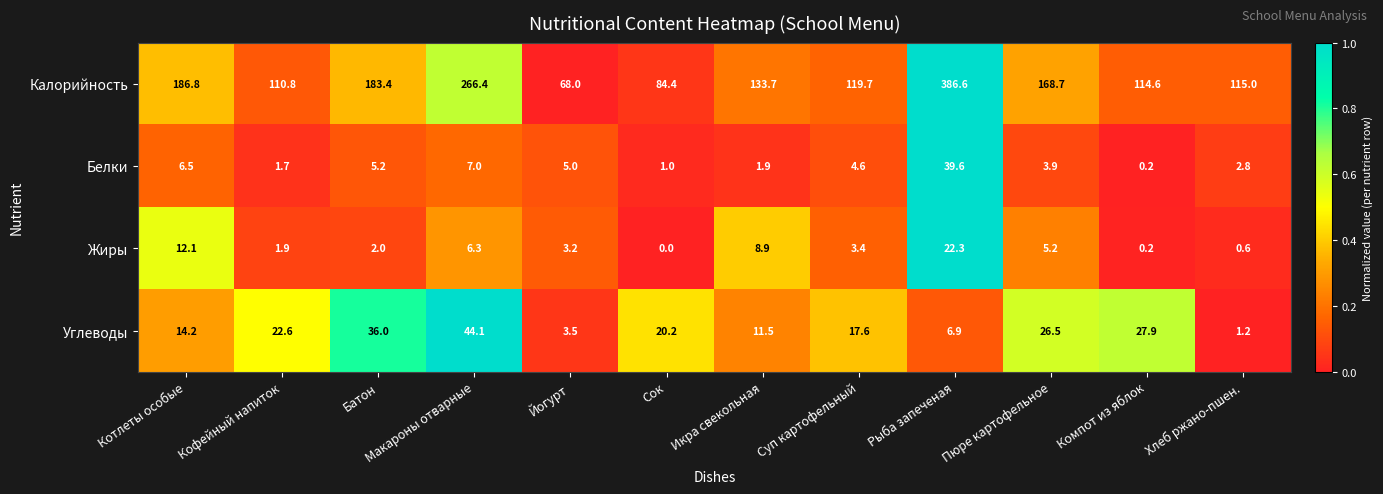

Is the value of Углеводы at Йогурт greater than the value of Жиры at Макароны отварные?

No